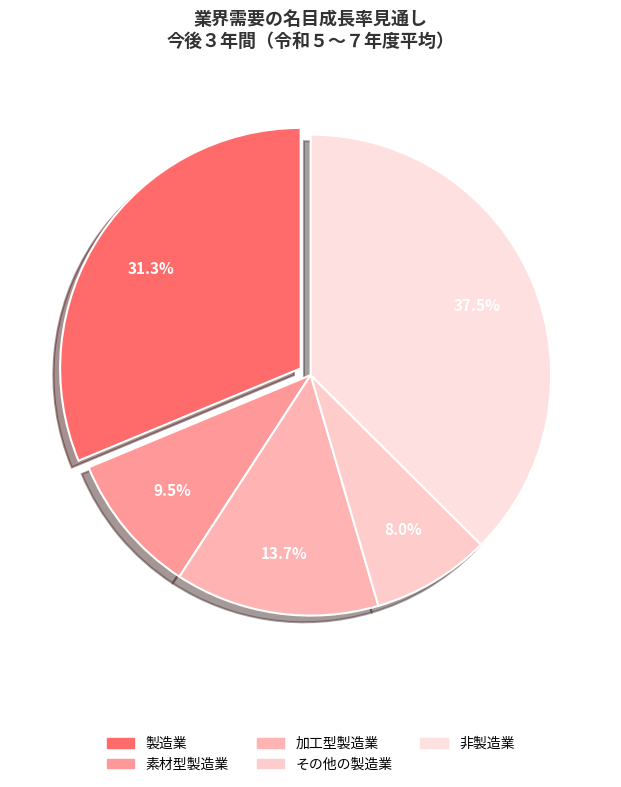

Count the number of slices in the pie.

5